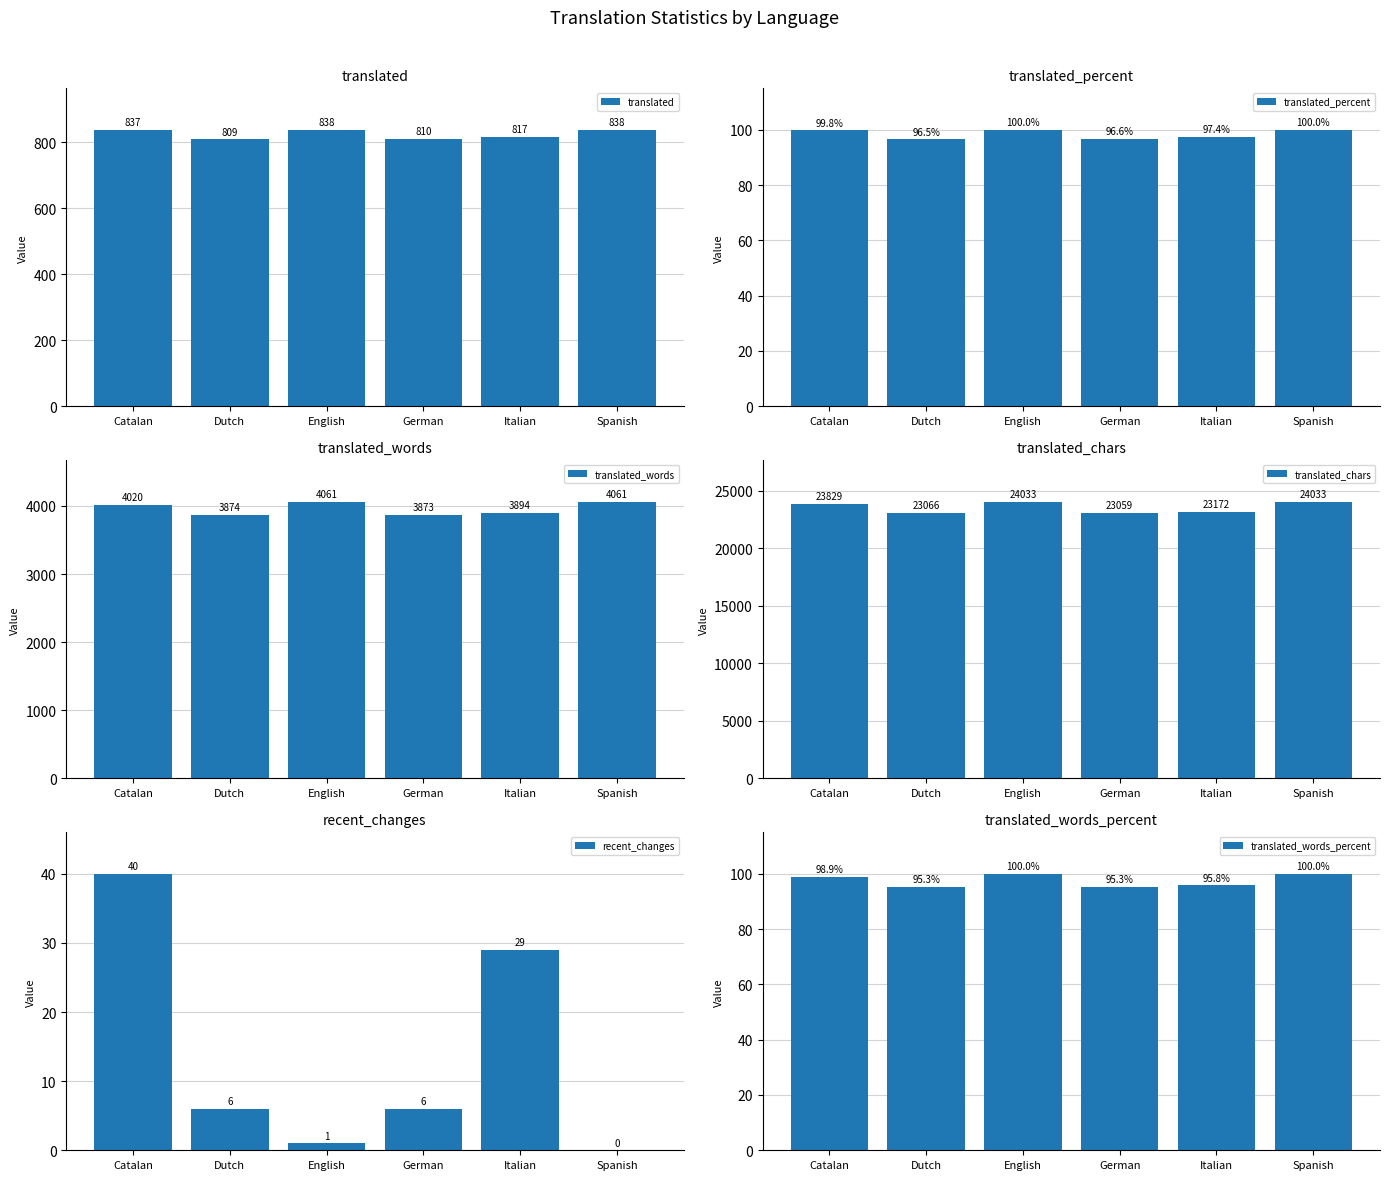

At which label does translated_words first exceed 4020?

English